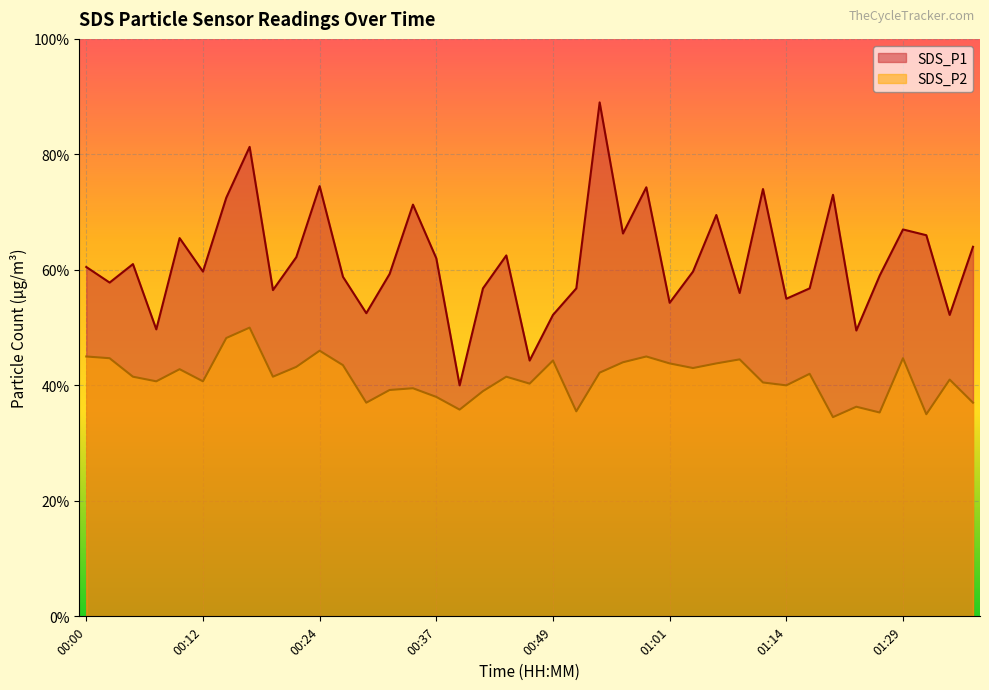

What is the approximate value of SDS_P2 at 00:02?

4.5